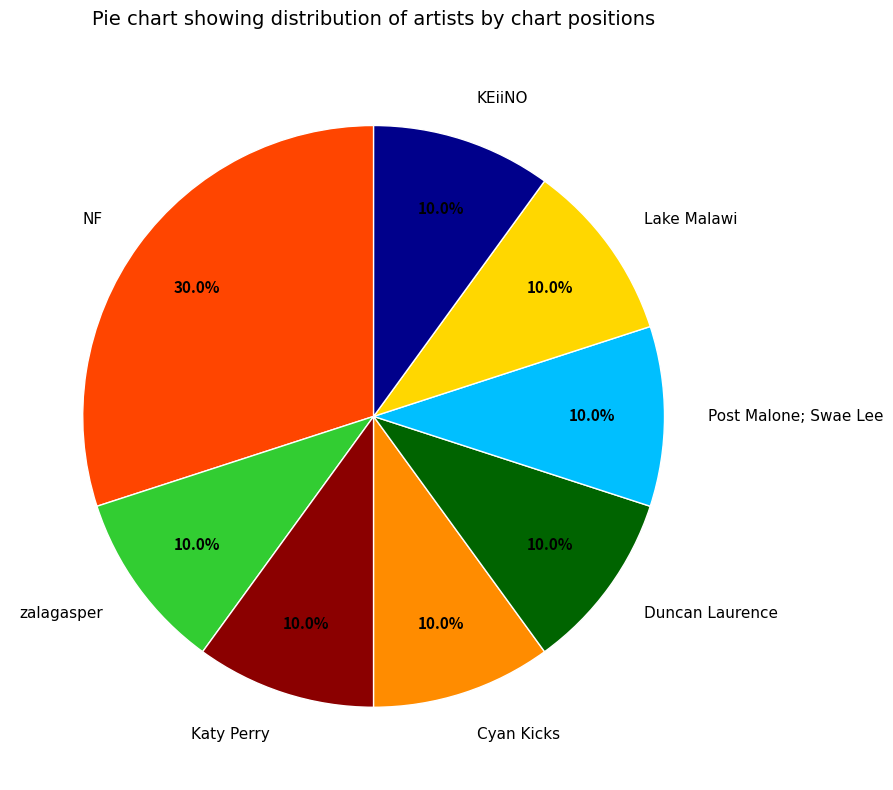

How many slices are in this pie chart?

8